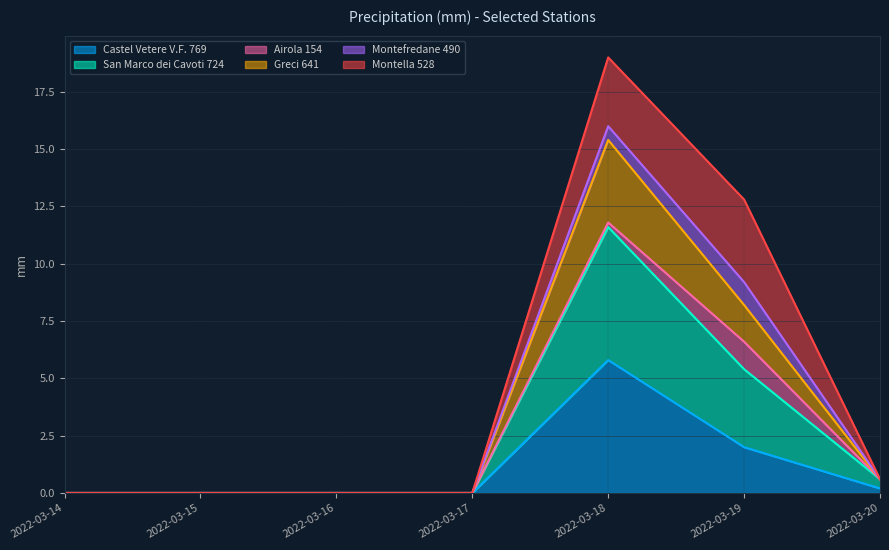

True or false: Castel Vetere V.F. 769 has a value of 0.0 at 2022-03-17.

True